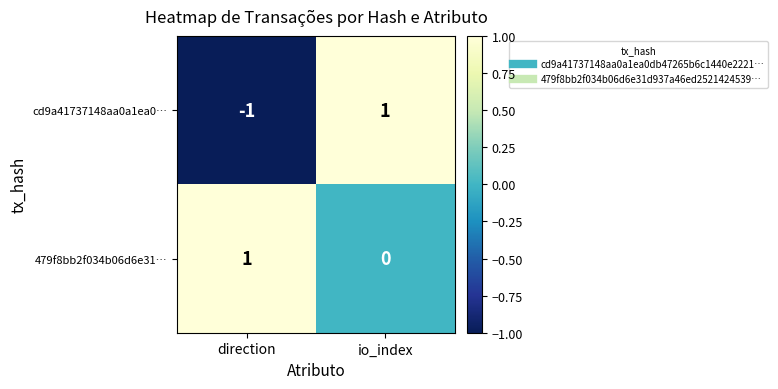

Where is 479f8bb2f034b06d6e31… nearest to the value 0?

io_index